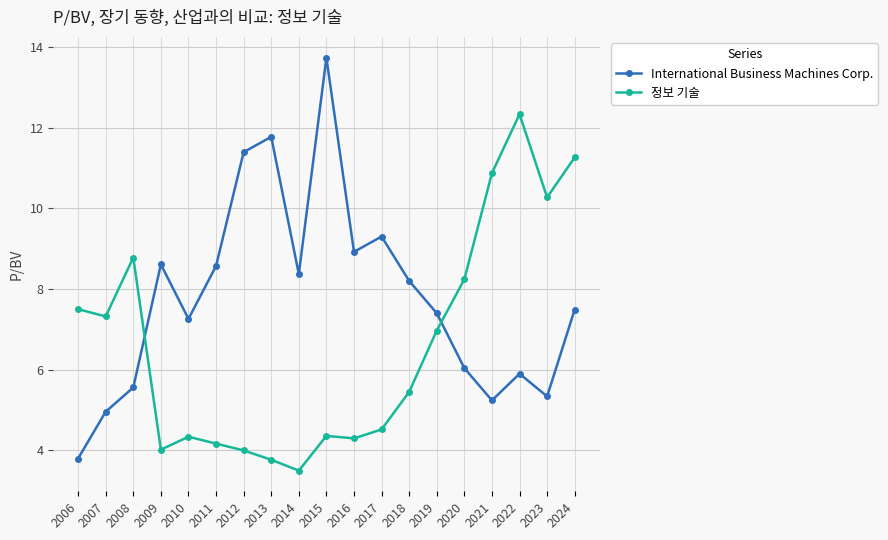

Which series has the widest spread of values?

International Business Machines Corp.